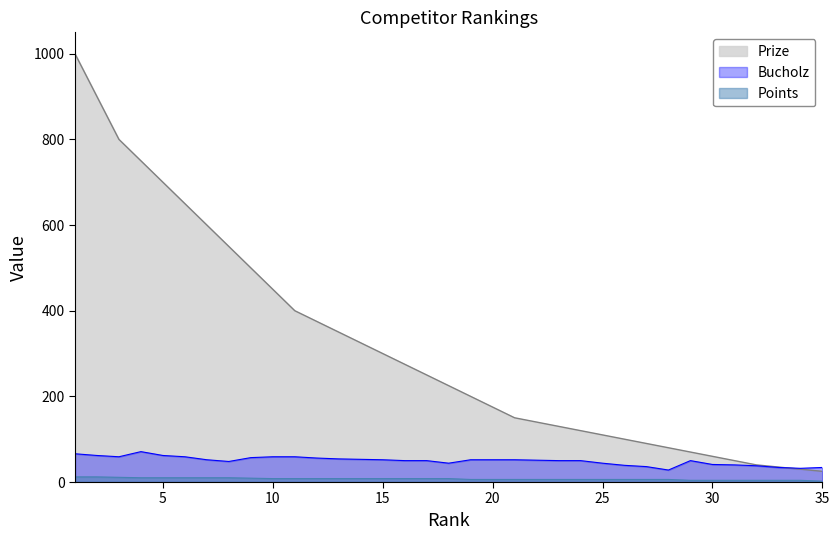

How many values in the Prize series are below 225?

17